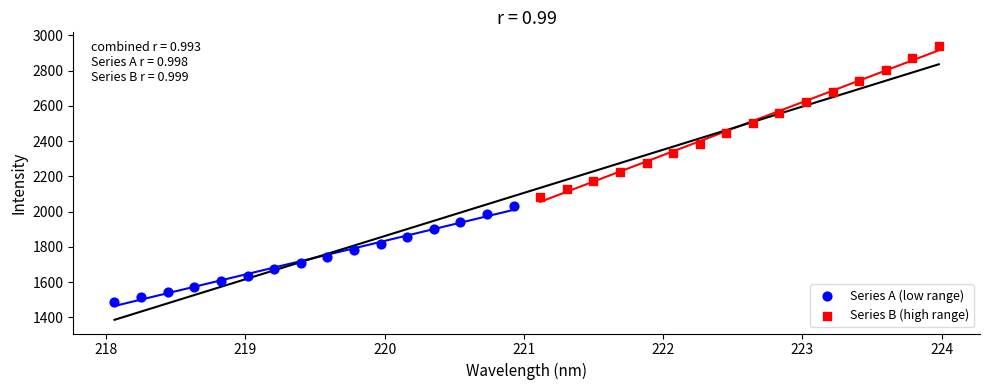

Which series reaches the maximum Y coordinate?

Series B (high range)